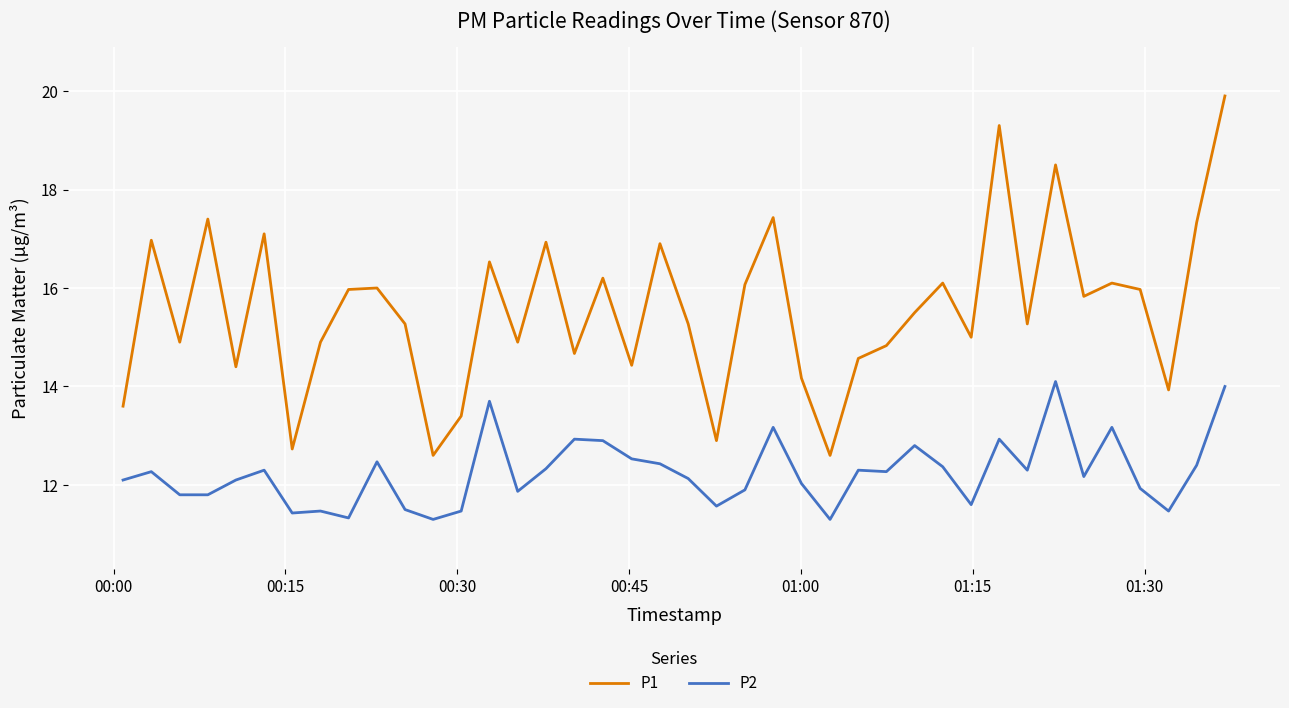

What is the maximum value for P1?

19.9